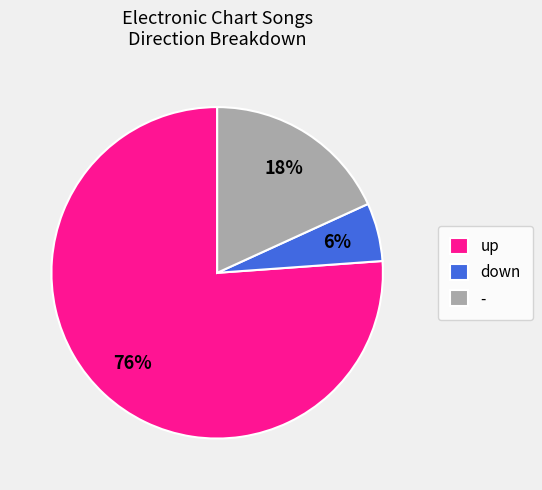

To the nearest percent, what portion does - represent?

18%